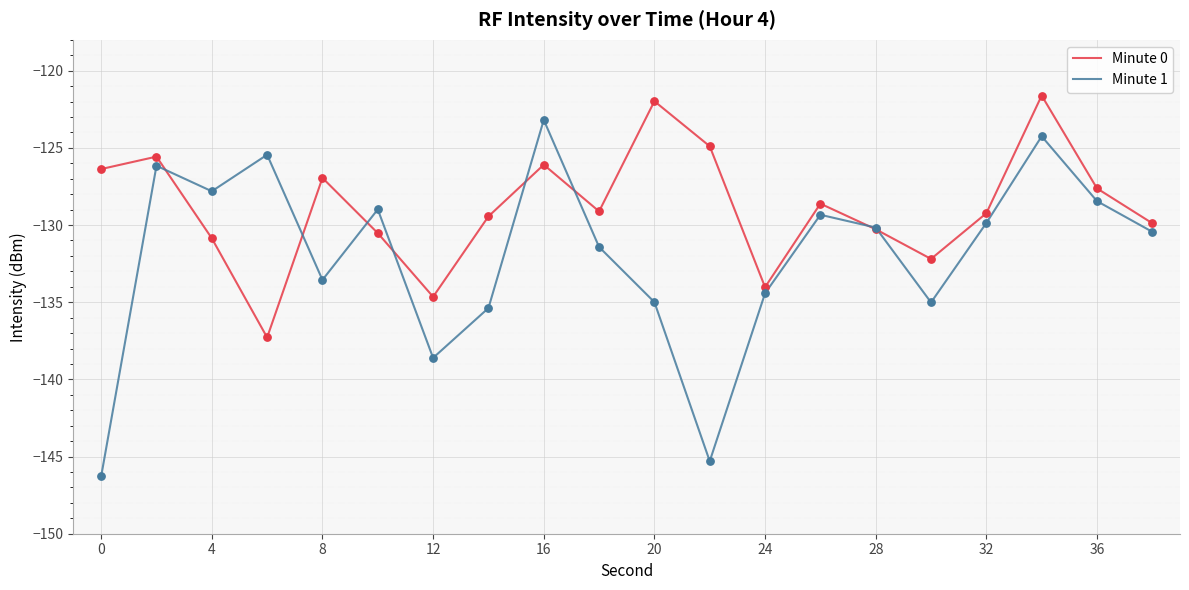

Which series has the largest range (max minus min)?

Minute 1